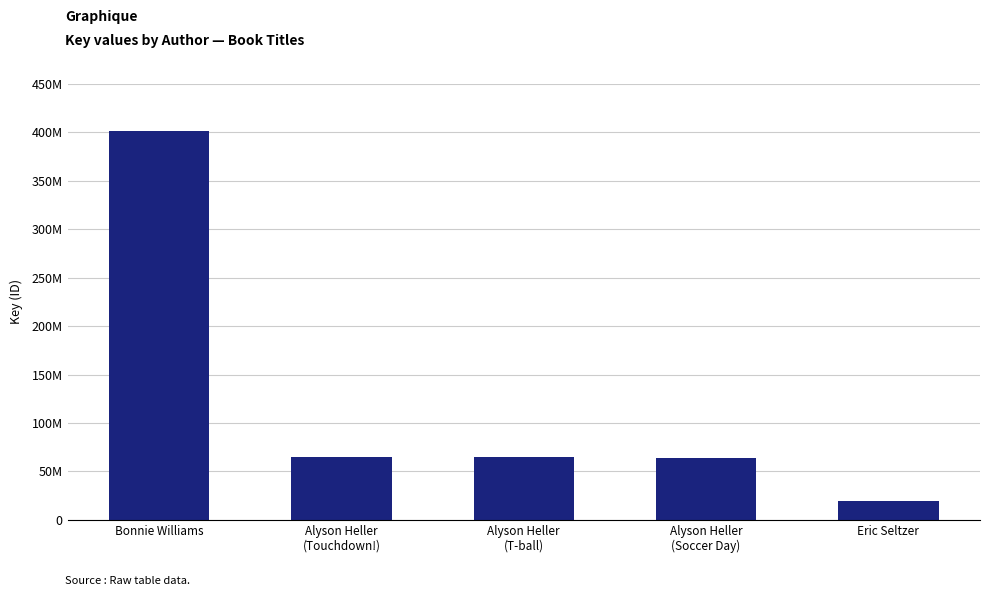

Does the chart contain any negative values?

No